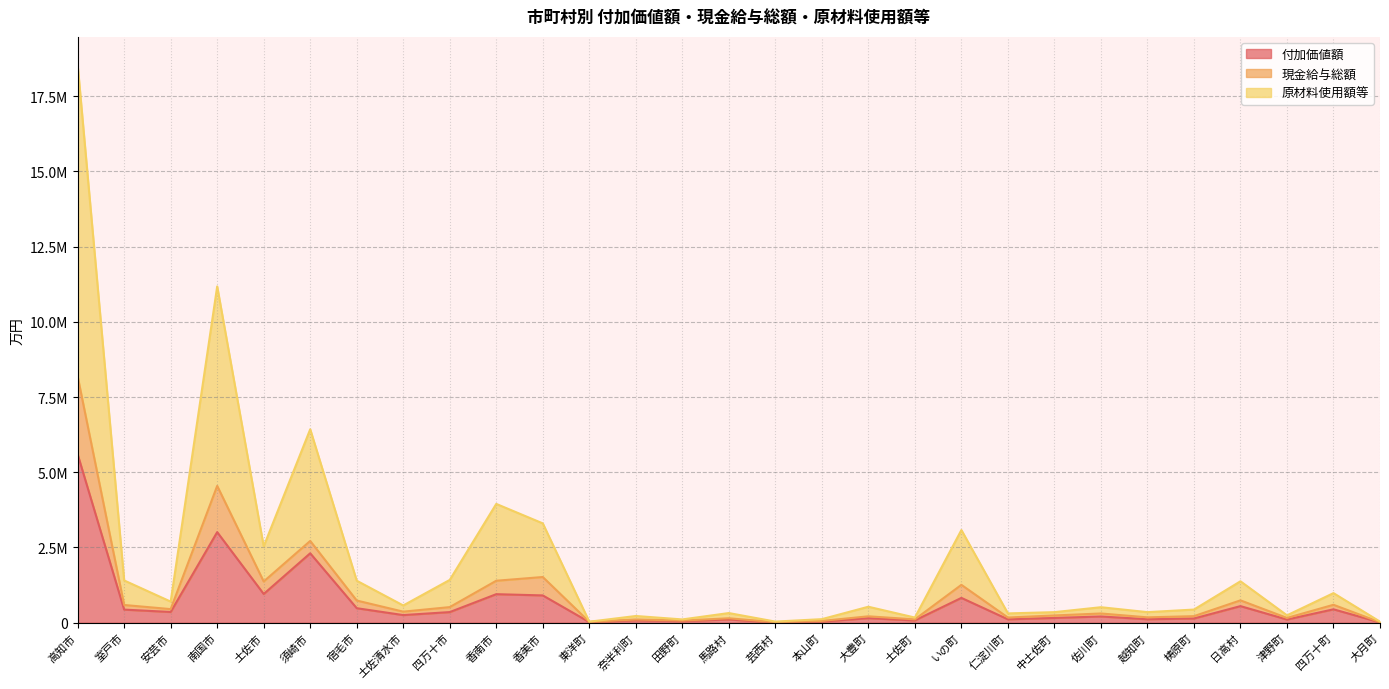

What position from the left is 日高村?

26